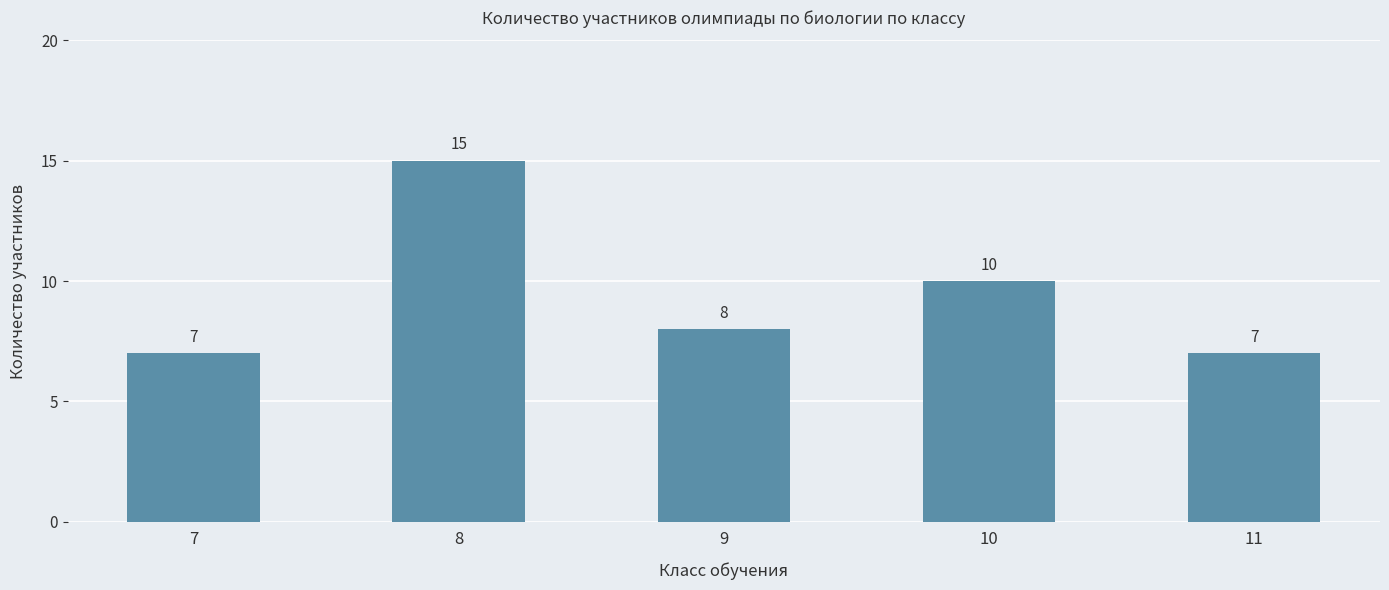

Does the chart contain any negative values?

No